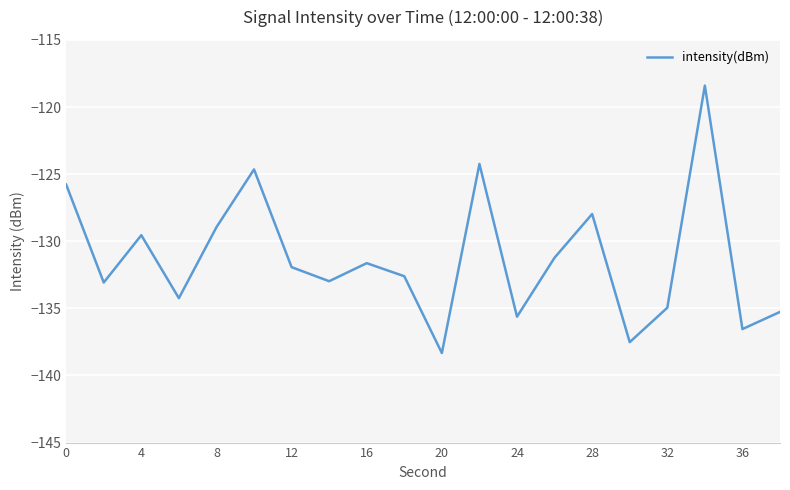

What is the maximum value shown in the chart?

-118.4